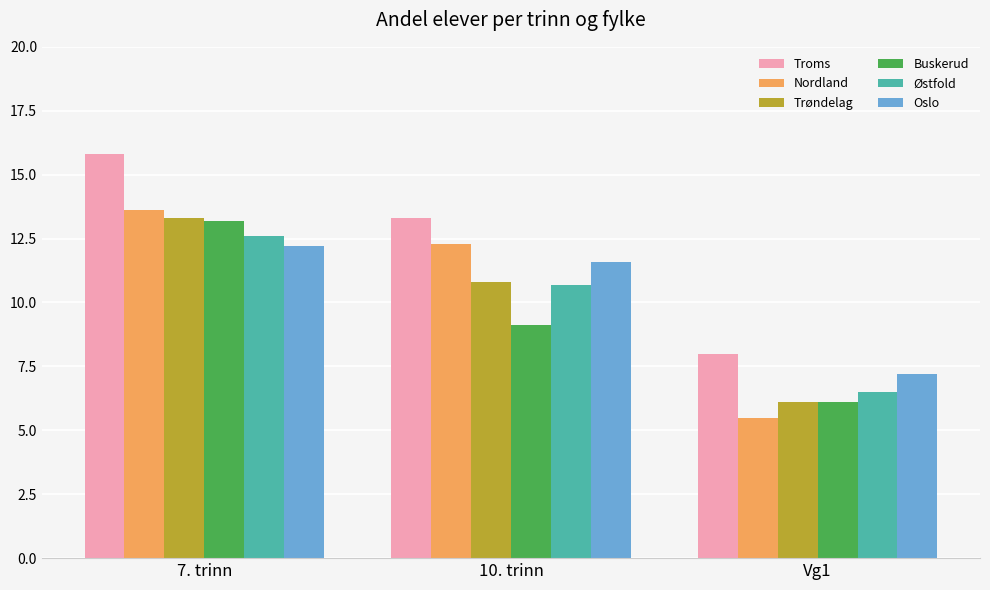

Which label corresponds to the largest value in the chart?

7. trinn